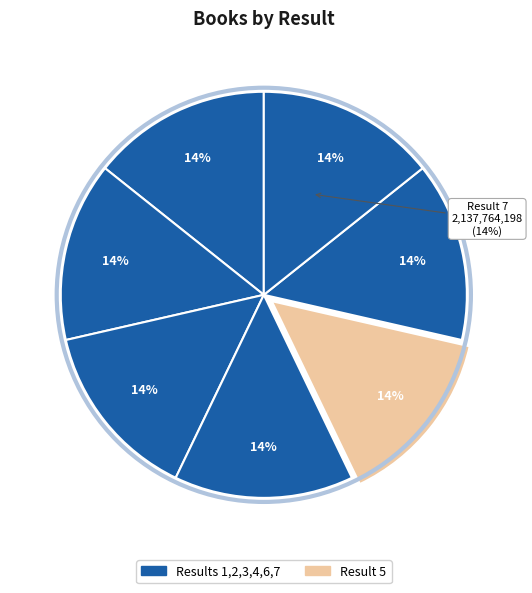

Which slice is the largest?

7